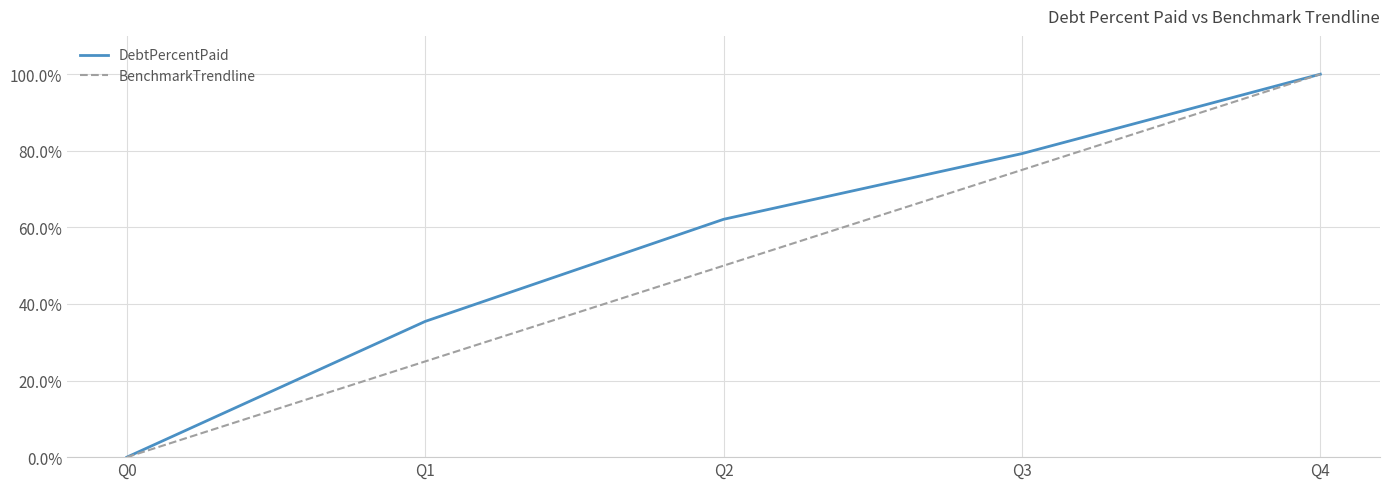

Which series changed the most between Q1 and Q2?

DebtPercentPaid